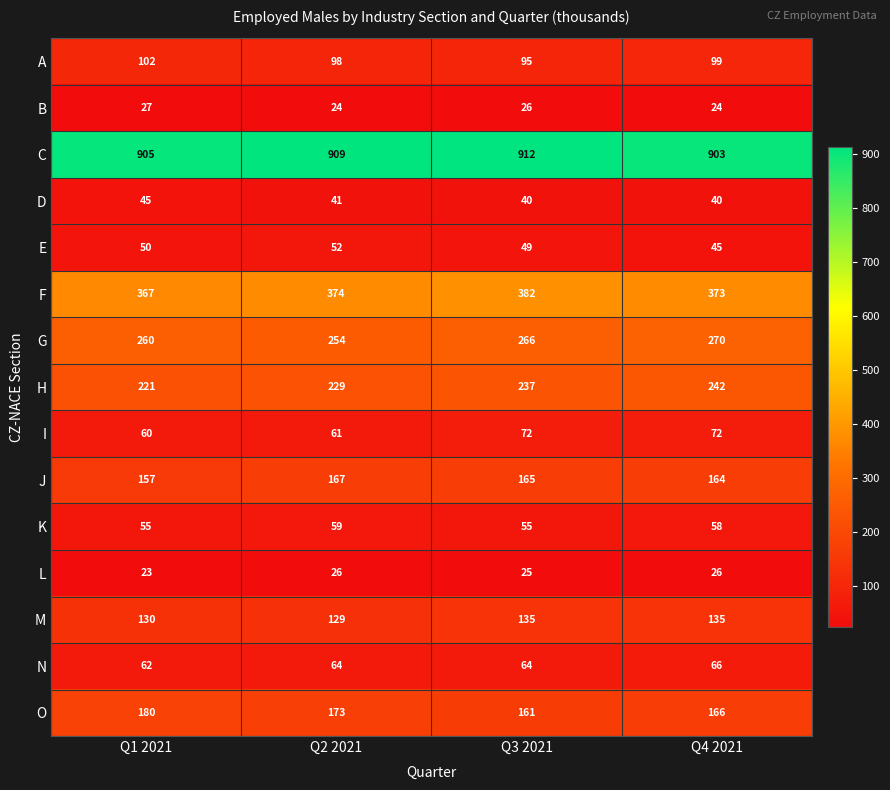

Which series has the largest total across all categories?

C